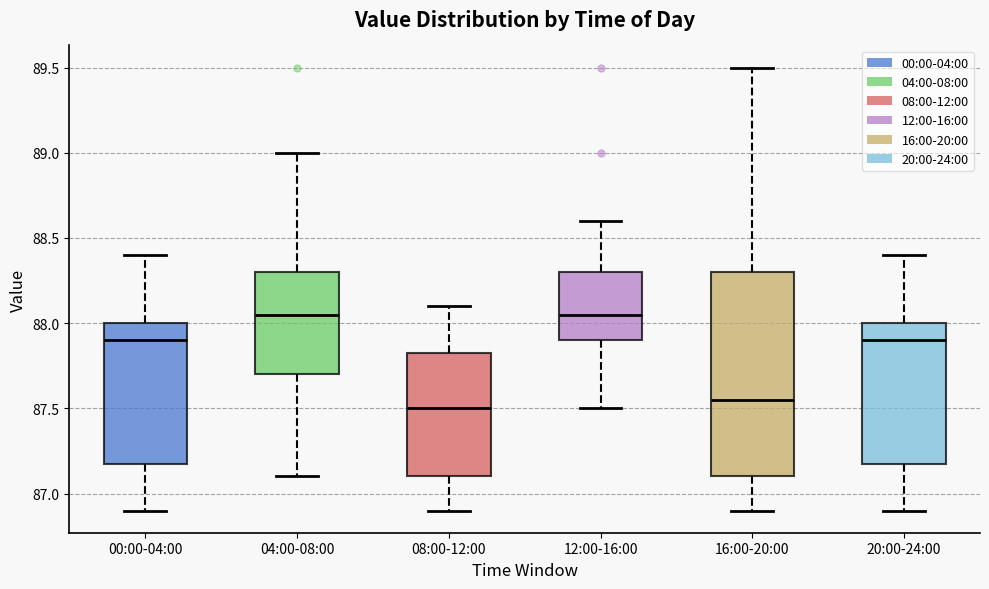

Where does the upper whisker of the box for 20:00-24:00 end on the y-axis? The values are not printed on the chart, so give them approximately, as read against the axis.

88.40